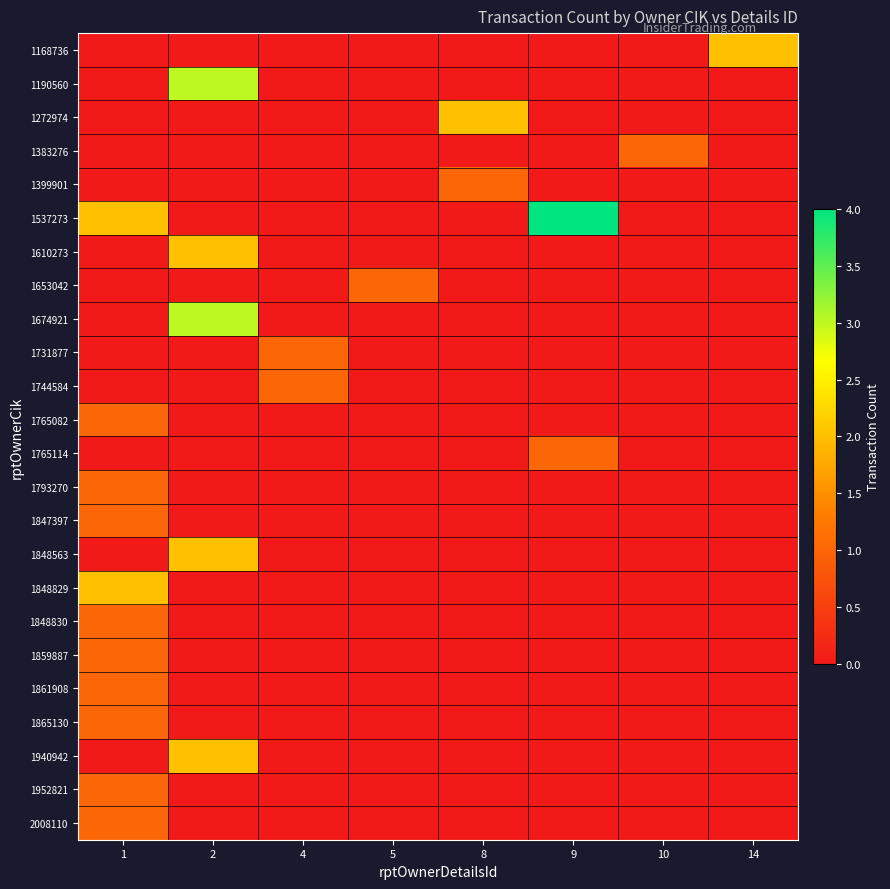

Which label corresponds to the largest value in the chart?

9